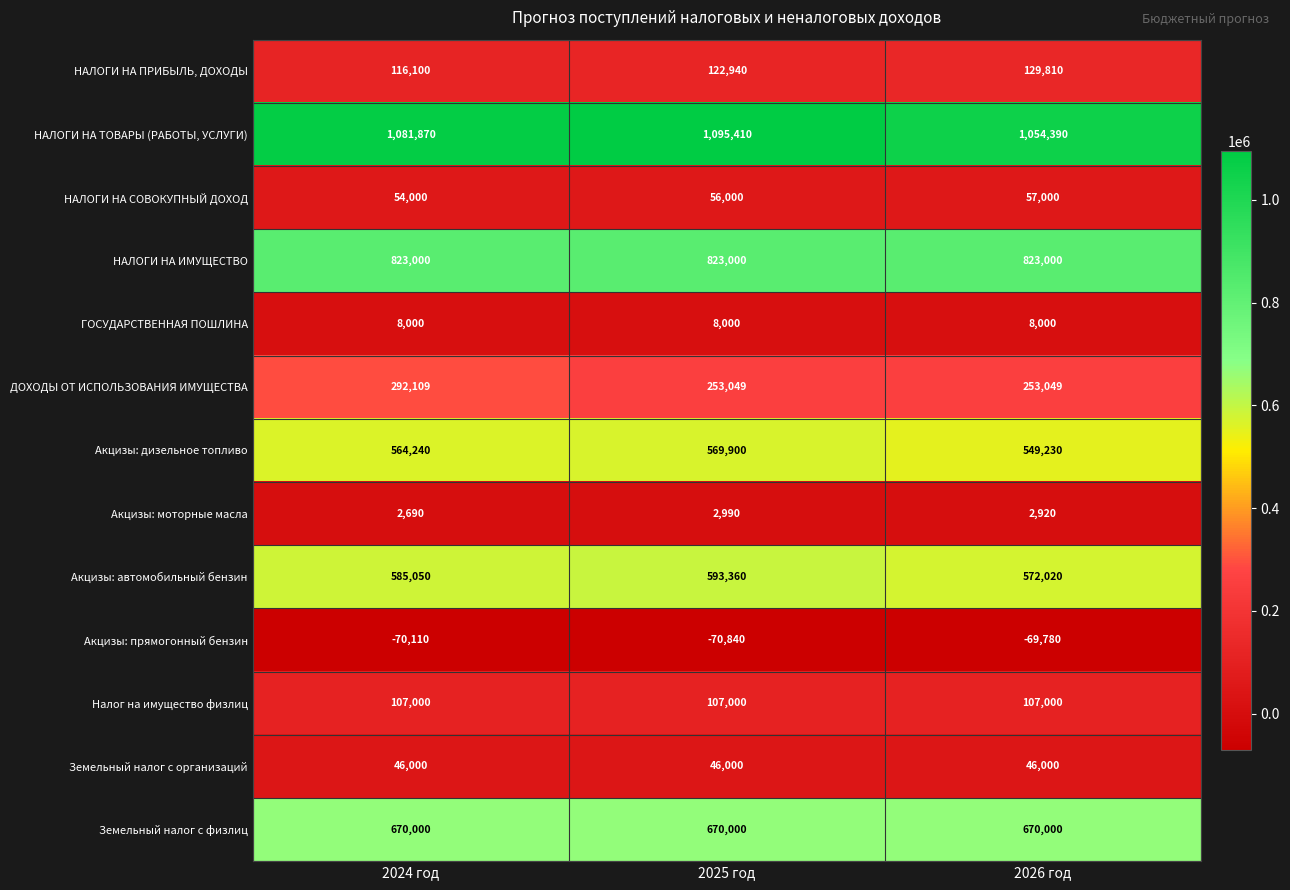

Between 2025 год and 2026 год, which series saw the biggest shift?

НАЛОГИ НА ТОВАРЫ (РАБОТЫ, УСЛУГИ)